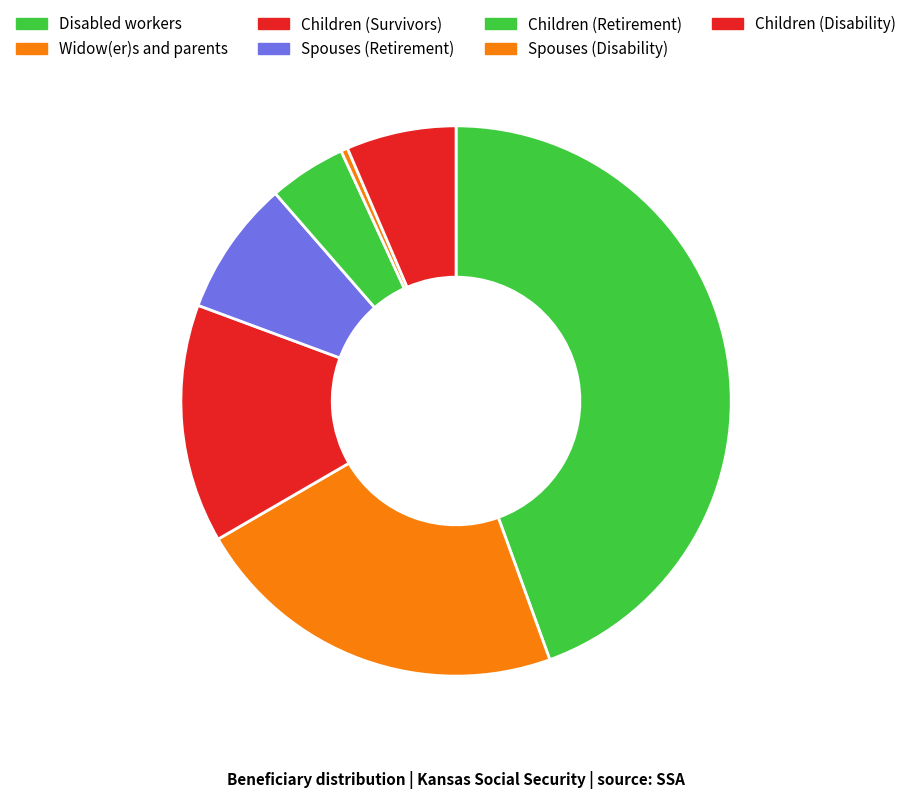

Does Children (Survivors) account for over 50% of the chart?

No